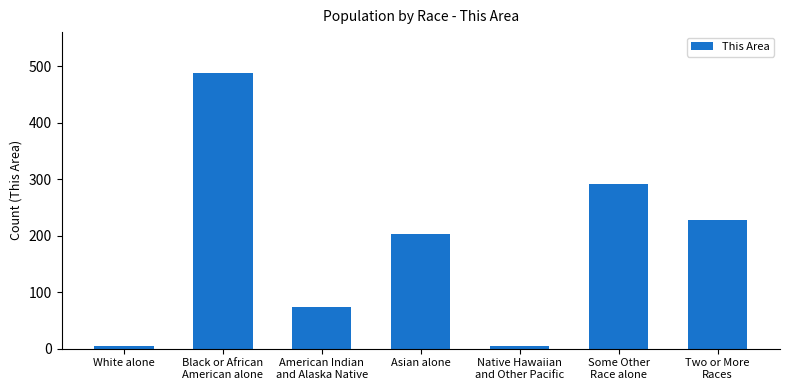

The value at Some Other
Race alone is 460. True or false?

False